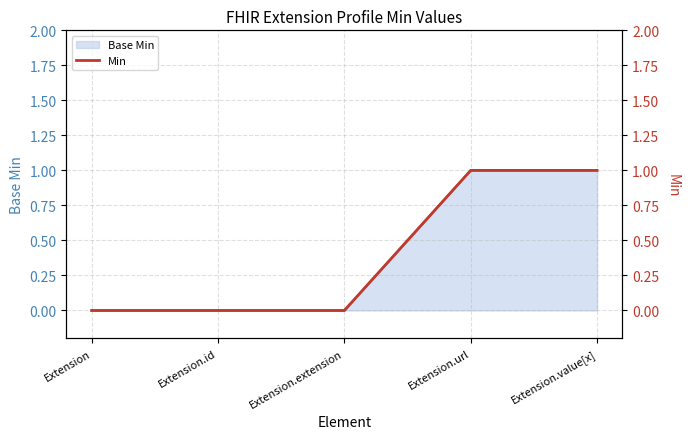

True or false: the data shows 0 at Extension.value[x].

False